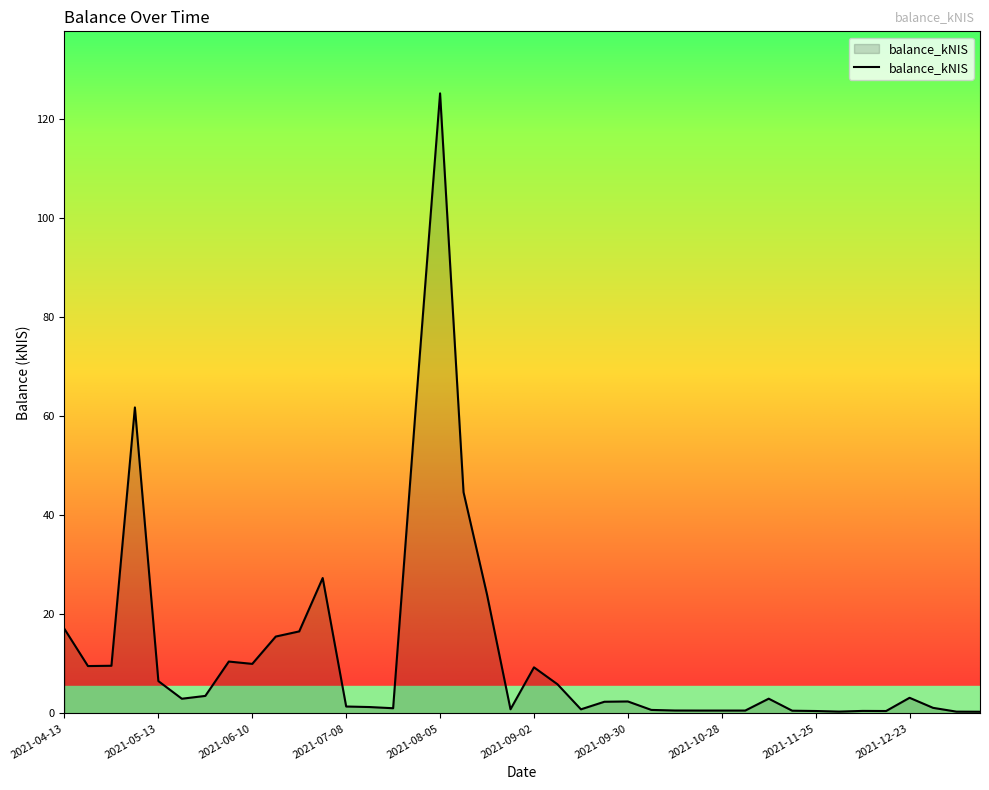

What is the smallest value displayed?

0.3